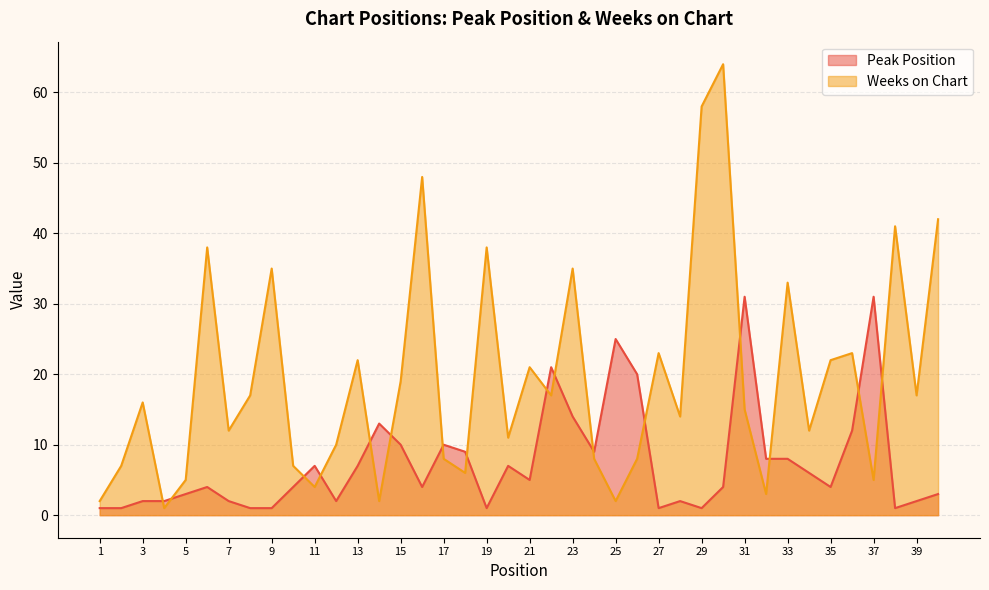

At which label is Weeks on Chart closest to 32?

33